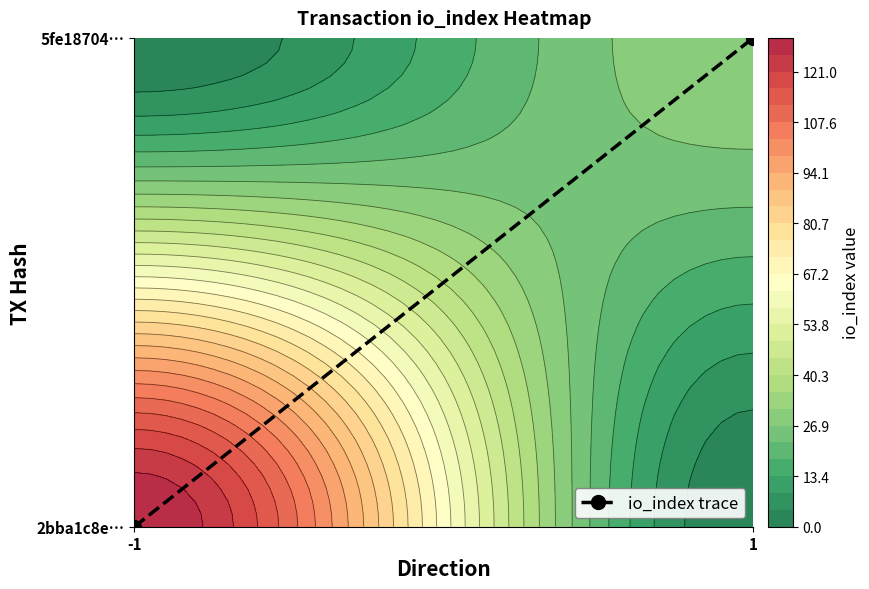

What is the change in value from -1 to 1?

+1